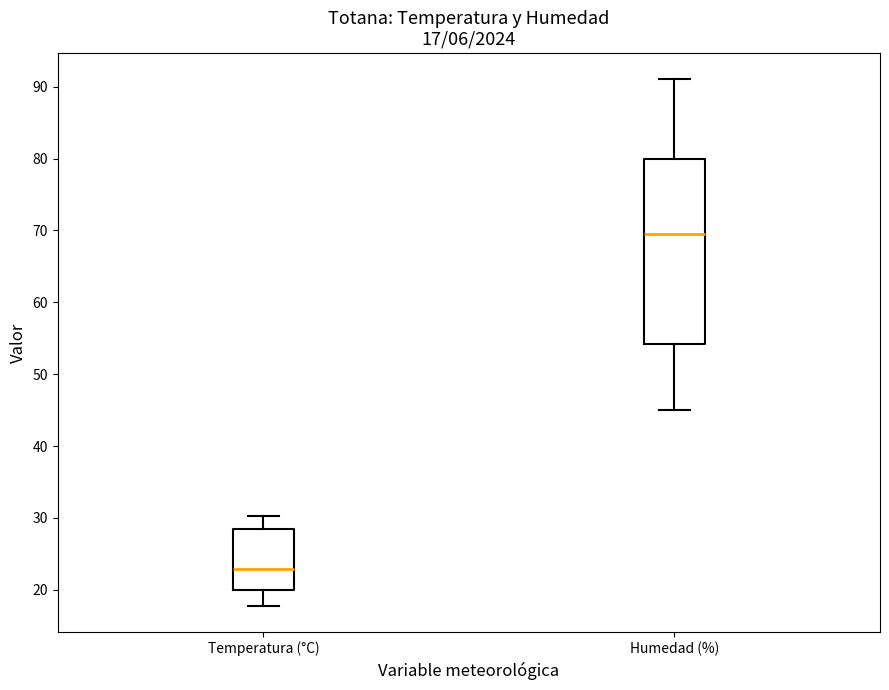

Which box's median line is the lowest?

Temperatura (°C)